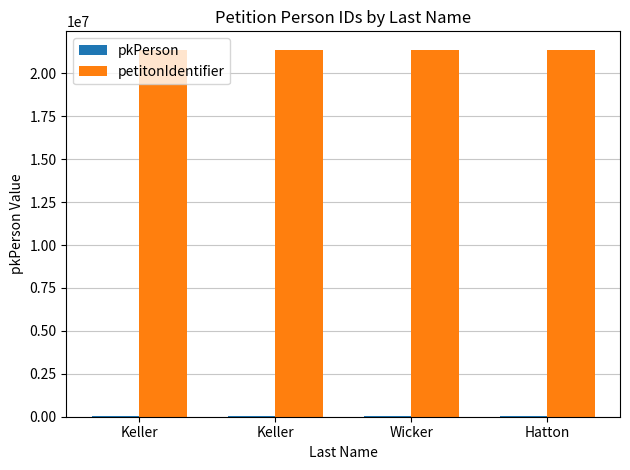

Rank the series at Keller from highest to lowest value.

petitonIdentifier, pkPerson